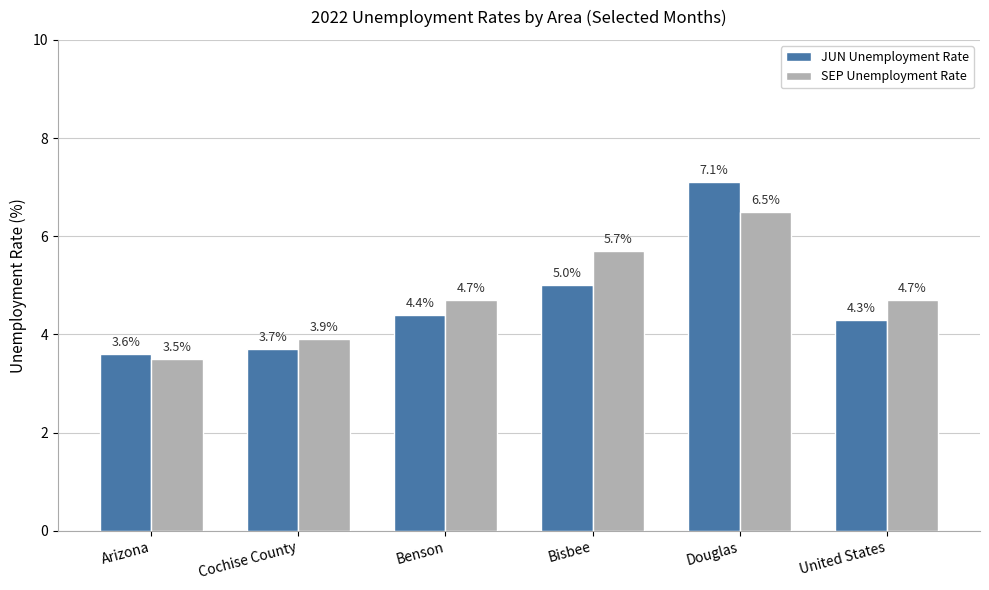

Where is JUN Unemployment Rate nearest to the value 5?

Bisbee